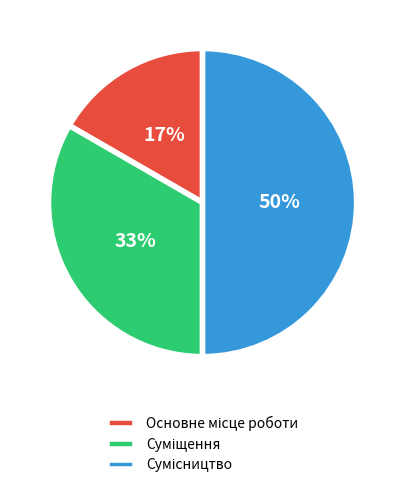

To the nearest percent, what is the average slice percentage?

33%